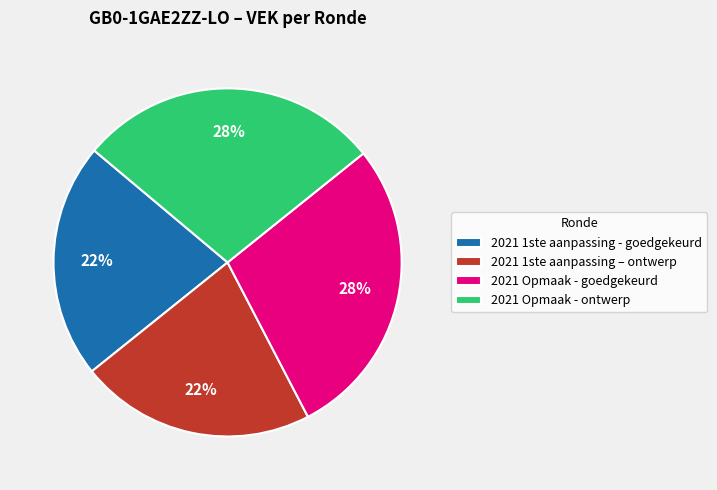

To the nearest percent, what percentage of the pie is 2021 1ste aanpassing – ontwerp?

22%